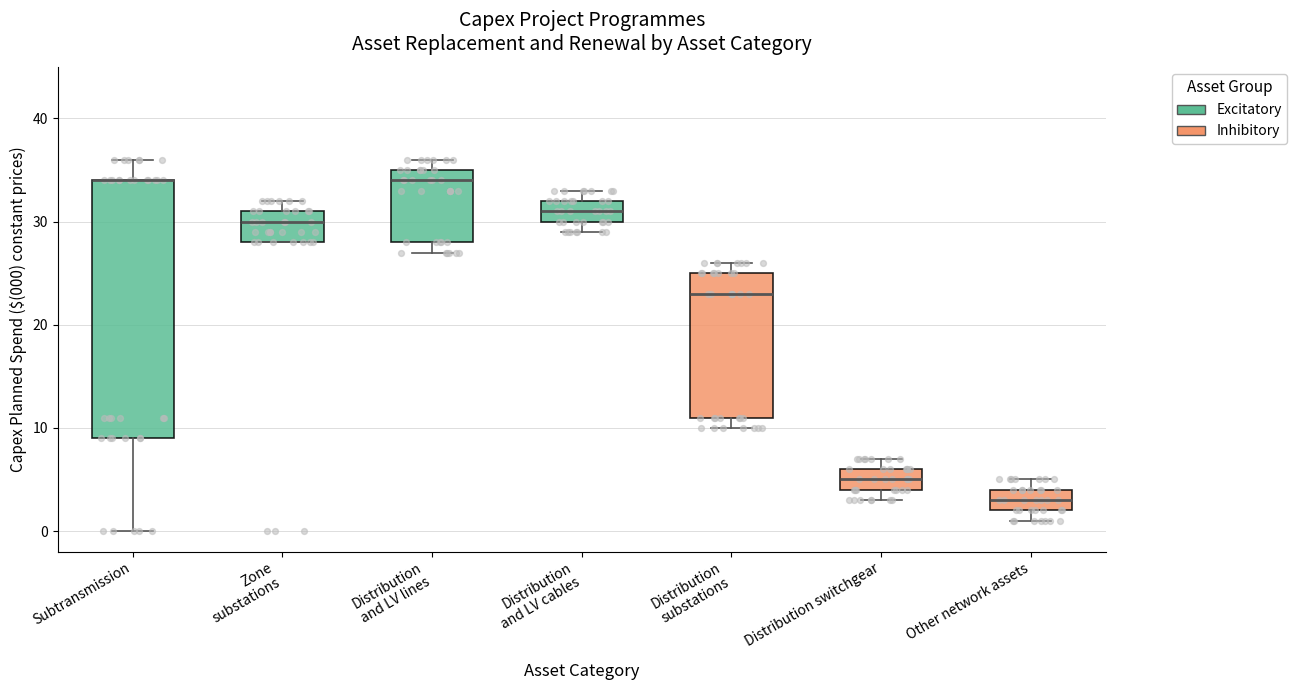

Where is the lower edge of the box for Subtransmission on the y-axis? The values are not printed on the chart, so give them approximately, as read against the axis.

9